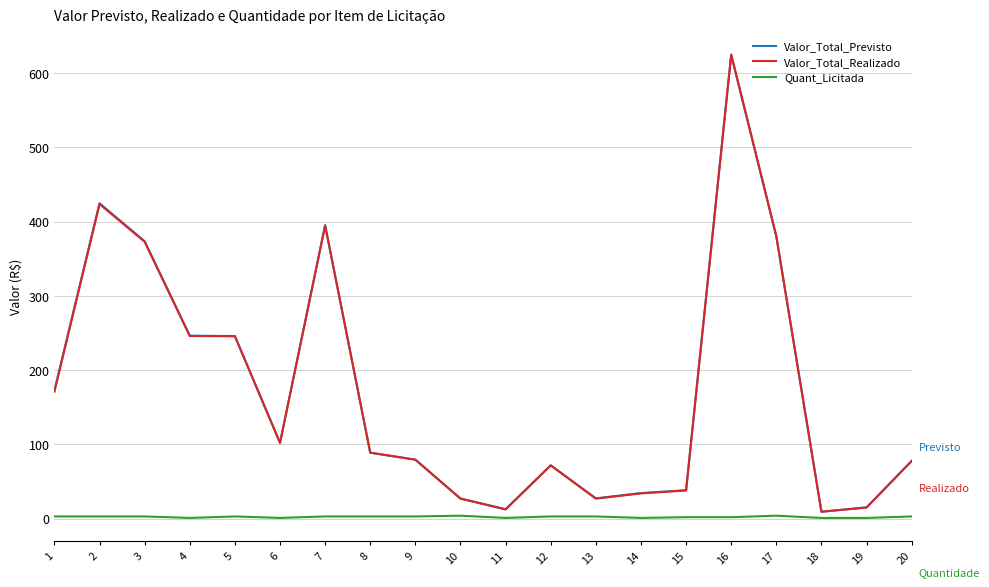

Which label corresponds to the largest value in the chart?

16